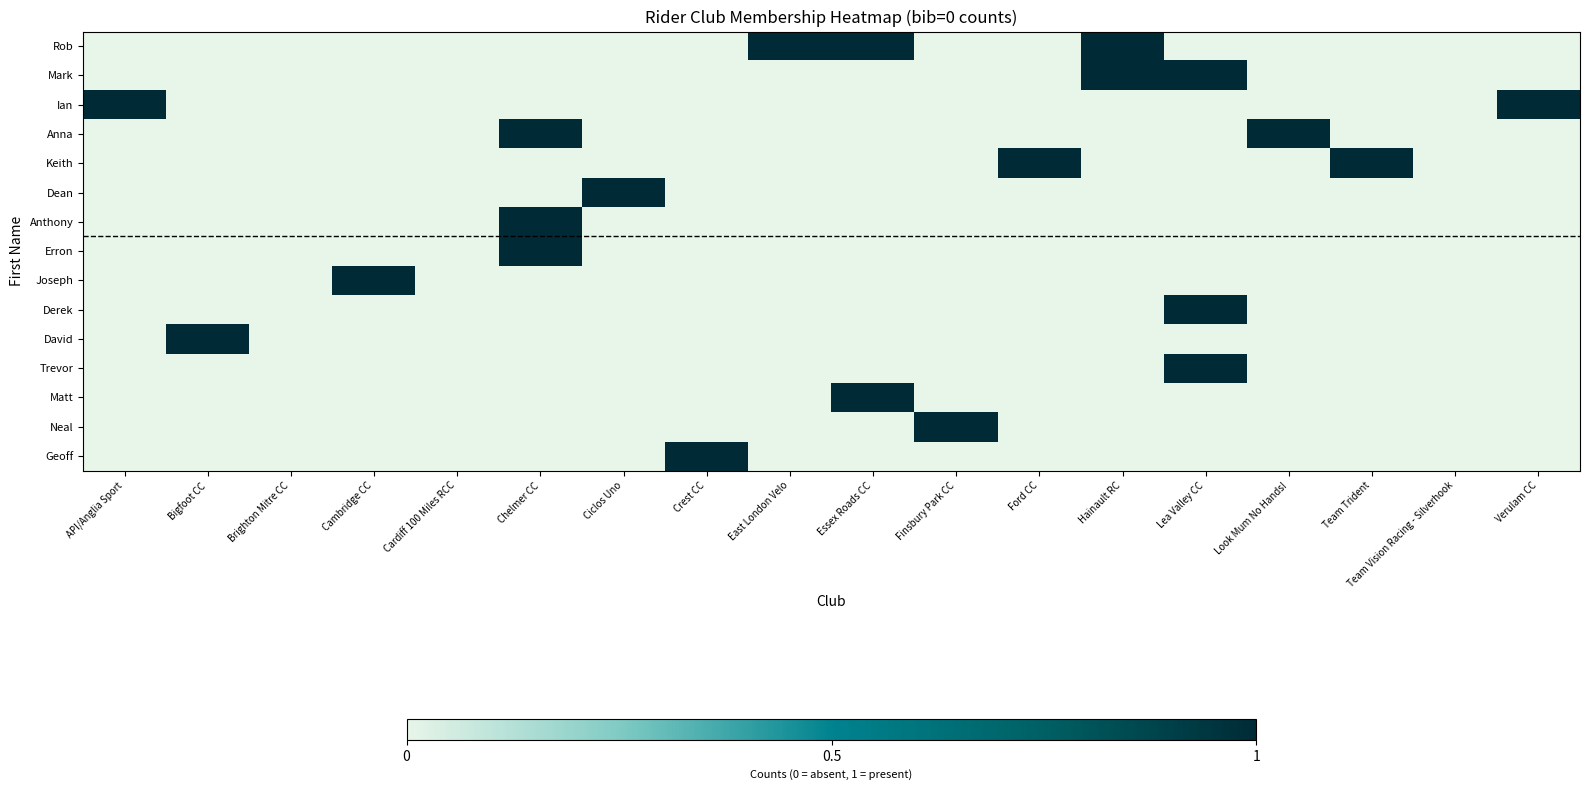

What is the greatest value displayed?

1